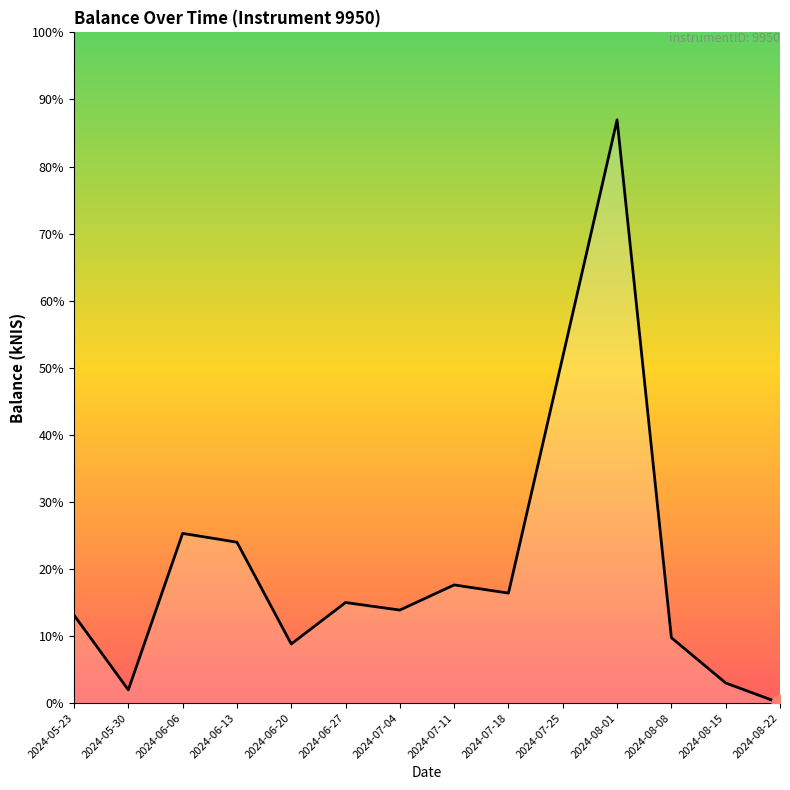

Is this an area chart (filled region under the line)?

Yes